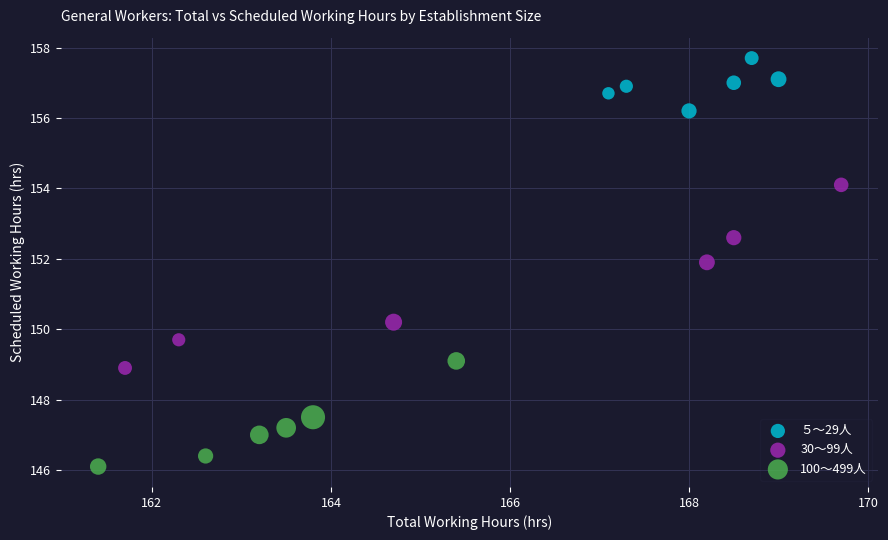

Which series contains the highest Y value?

５～29人